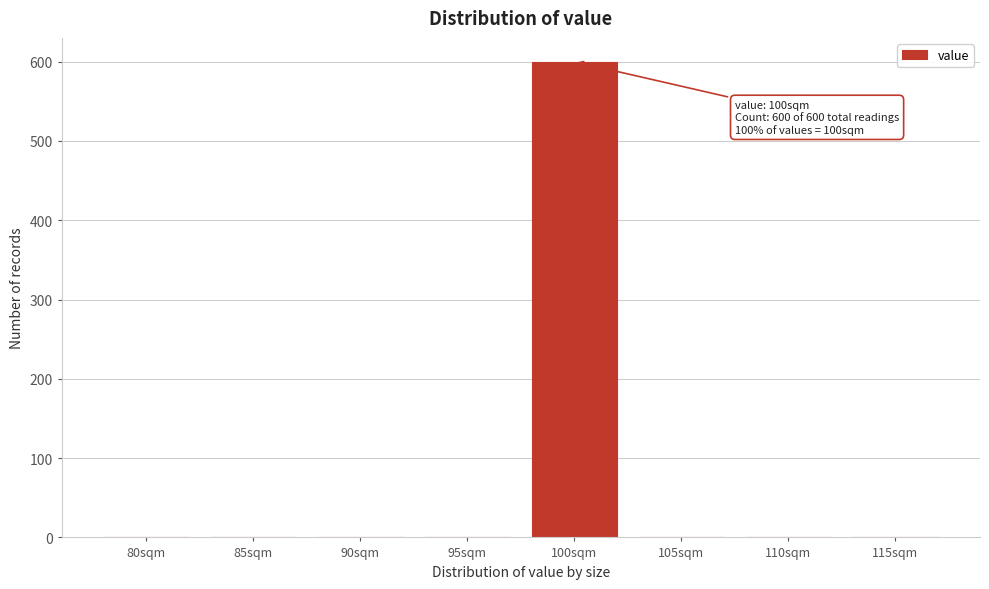

Reading right to left, what are all the values shown in this chart?

115sqm=0	110sqm=0	105sqm=0	100sqm=600	95sqm=0	90sqm=0	85sqm=0	80sqm=0